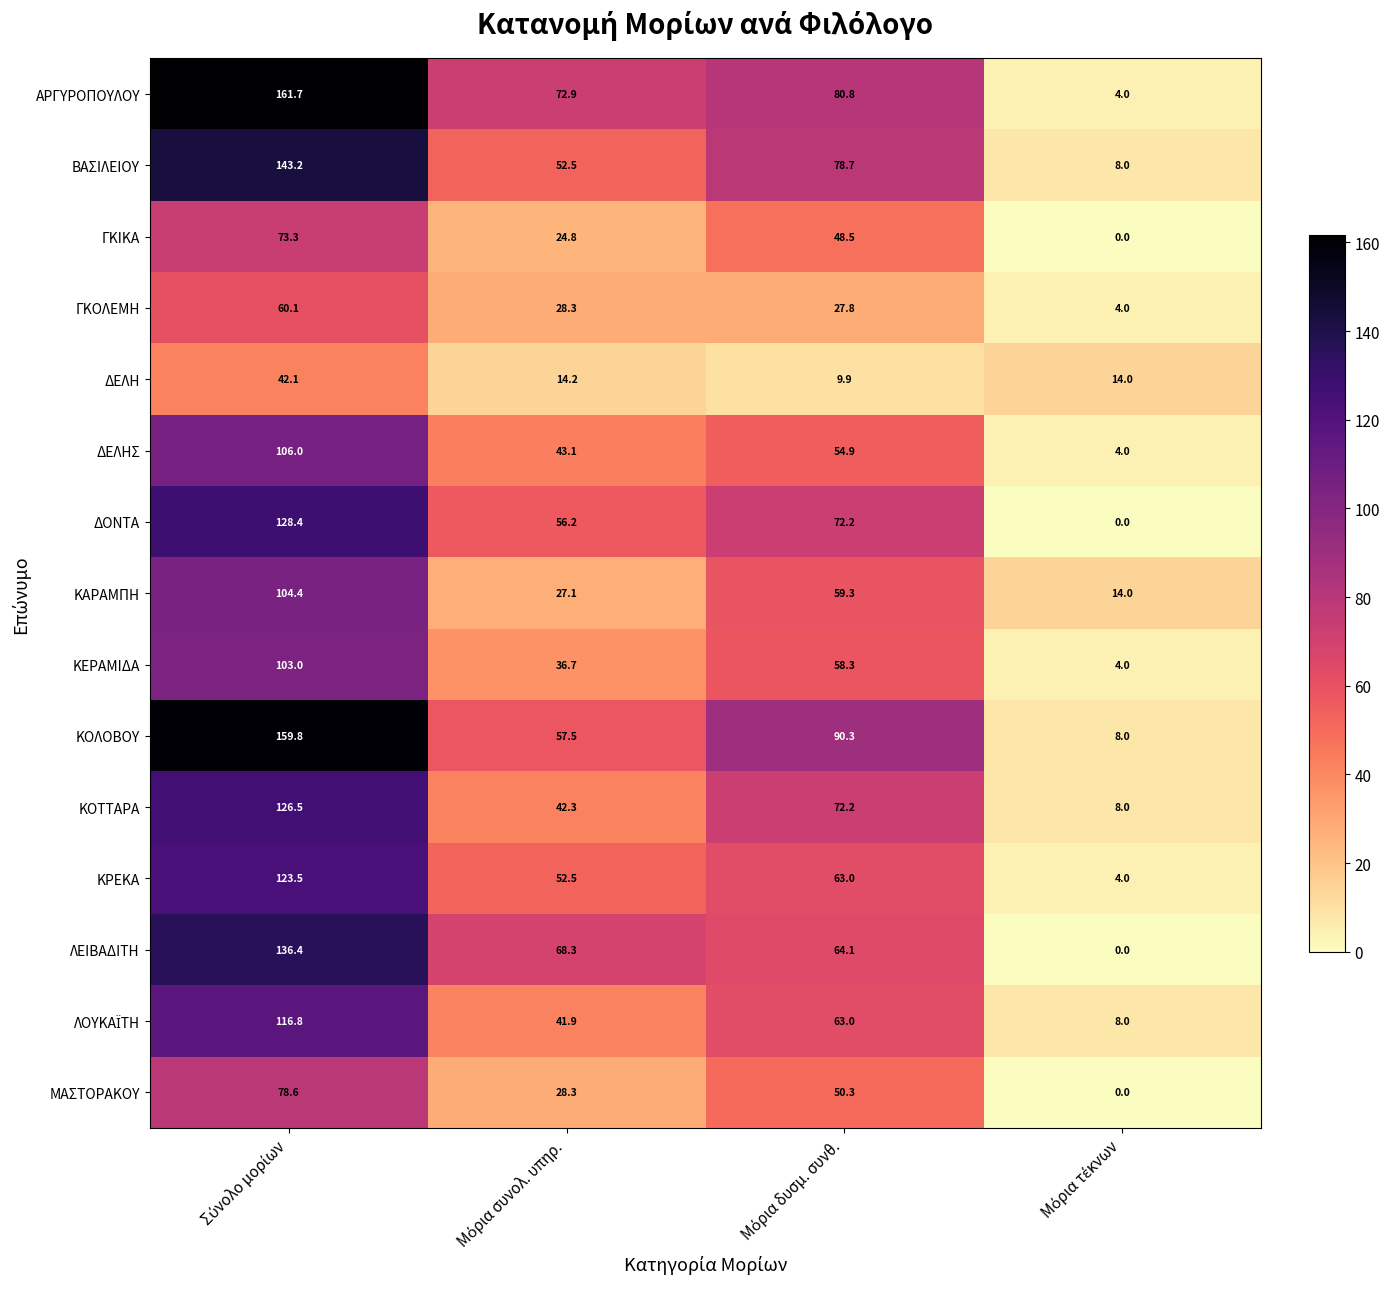

What is the maximum value shown in the chart?

161.7